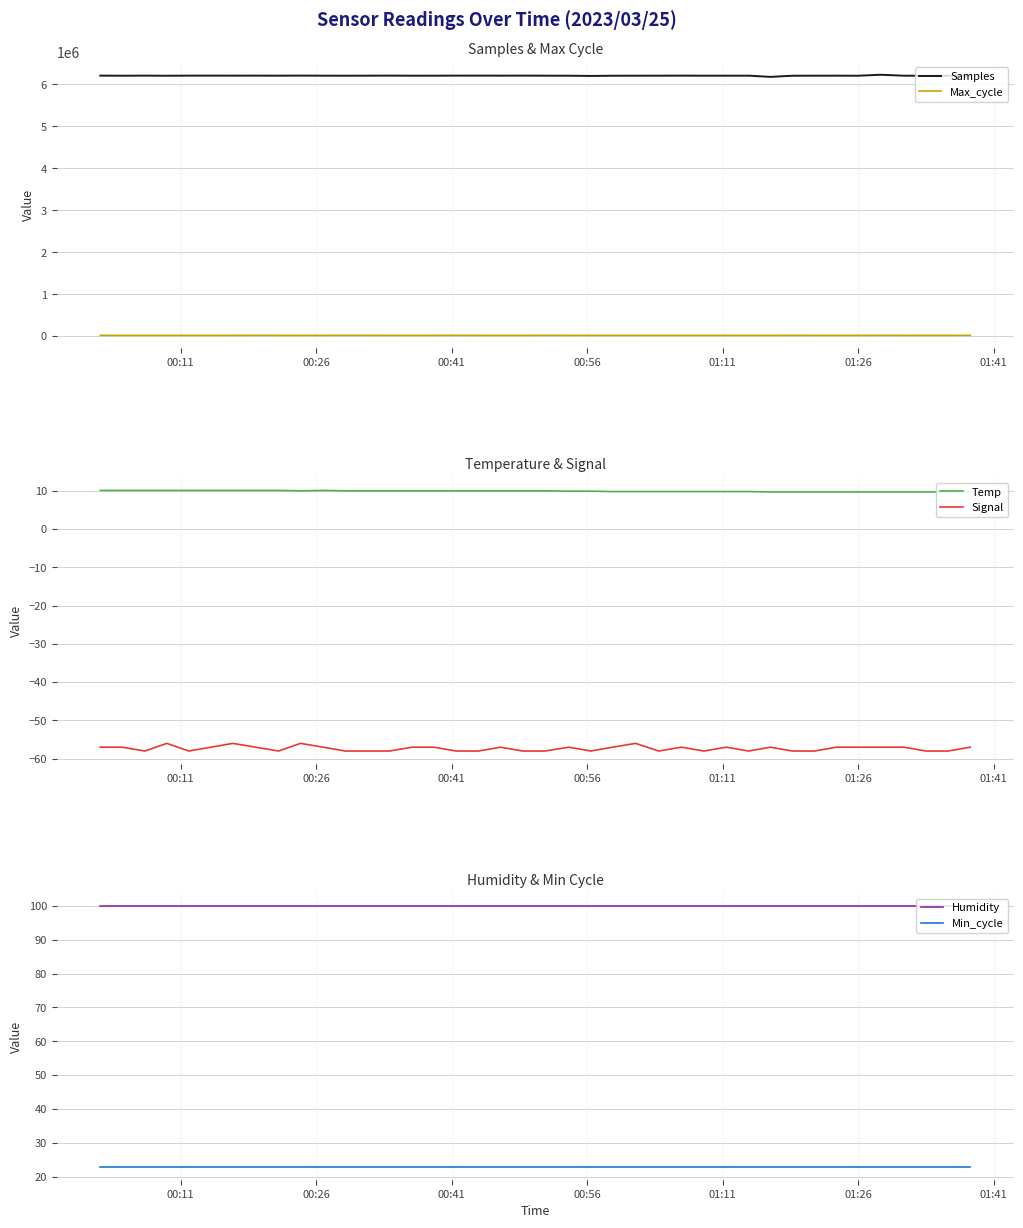

True or false: Signal and Temp cross at least once.

False